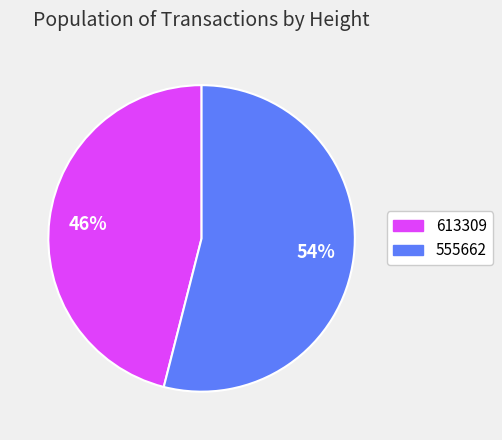

Do 613309 and 555662 together represent more than half of the pie?

Yes